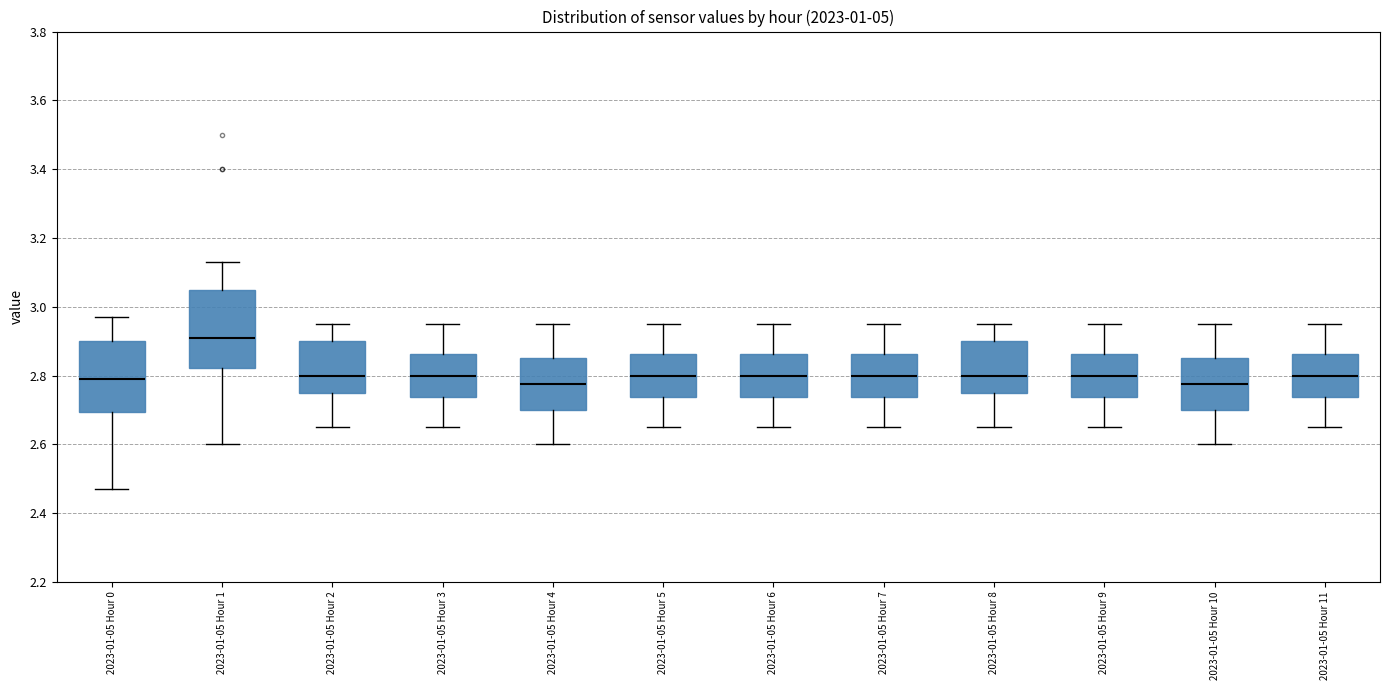

Reading left to right, read every box against the y-axis: the position of its median line, the range the box covers, and the ends of its whiskers. The values are not printed on the chart, so give them approximately, as read against the axis.

2023-01-05 Hour 0: median 2.80, box 2.70 to 2.90, whiskers 2.48 to 2.98
2023-01-05 Hour 1: median 2.92, box 2.82 to 3.04, whiskers 2.60 to 3.14
2023-01-05 Hour 2: median 2.80, box 2.76 to 2.90, whiskers 2.66 to 2.96
2023-01-05 Hour 3: median 2.80, box 2.74 to 2.86, whiskers 2.66 to 2.96
2023-01-05 Hour 4: median 2.78, box 2.70 to 2.86, whiskers 2.60 to 2.96
2023-01-05 Hour 5: median 2.80, box 2.74 to 2.86, whiskers 2.66 to 2.96
2023-01-05 Hour 6: median 2.80, box 2.74 to 2.86, whiskers 2.66 to 2.96
2023-01-05 Hour 7: median 2.80, box 2.74 to 2.86, whiskers 2.66 to 2.96
2023-01-05 Hour 8: median 2.80, box 2.76 to 2.90, whiskers 2.66 to 2.96
2023-01-05 Hour 9: median 2.80, box 2.74 to 2.86, whiskers 2.66 to 2.96
2023-01-05 Hour 10: median 2.78, box 2.70 to 2.86, whiskers 2.60 to 2.96
2023-01-05 Hour 11: median 2.80, box 2.74 to 2.86, whiskers 2.66 to 2.96